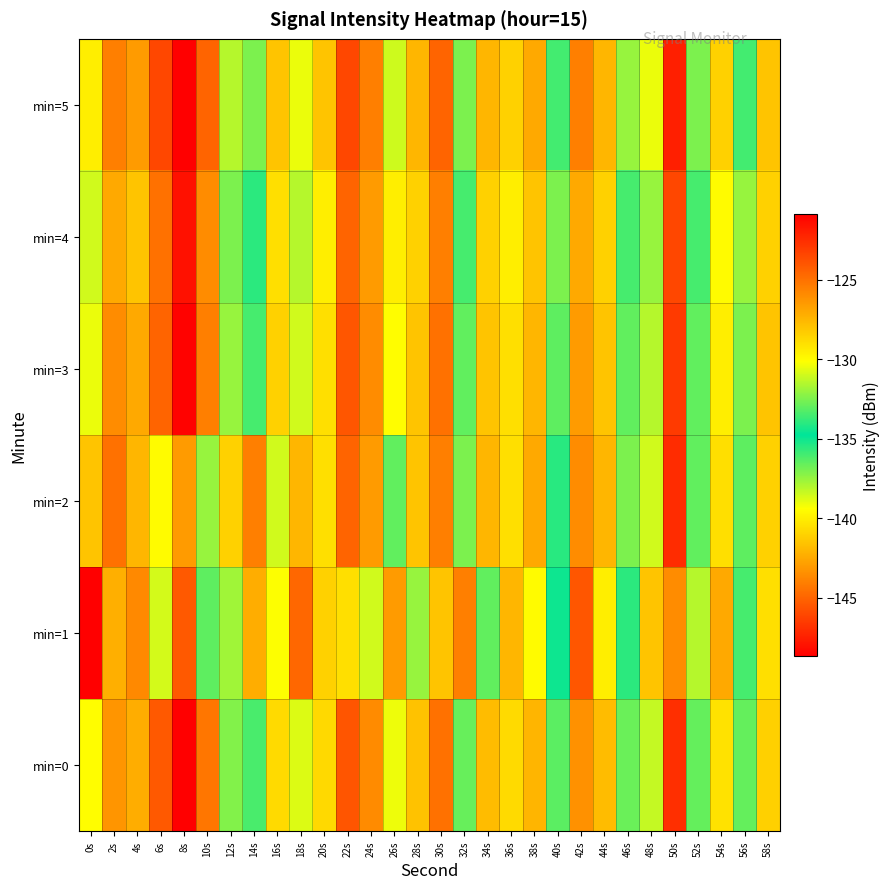

Reading left to right, transcribe all the data shown in this chart.

min=0: 0s=-130.1	2s=-126.3	4s=-127.2	6s=-124.1	8s=-120.8	10s=-125.1	12s=-132.4	14s=-133.4	16s=-128.8	18s=-130.8	20s=-128.8	22s=-124.0	24s=-125.9	26s=-139.1	28s=-127.9	30s=-125.0	32s=-132.9	34s=-127.7	36s=-128.8	38s=-127.5	40s=-136.4	42s=-126.1	44s=-127.7	46s=-132.8	48s=-131.2	50s=-122.6	52s=-132.9	54s=-129.1	56s=-136.6	58s=-128.5
min=1: 0s=-148.7	2s=-127.2	4s=-125.9	6s=-130.9	8s=-145.4	10s=-136.5	12s=-137.7	14s=-127.2	16s=-130.2	18s=-124.6	20s=-128.5	22s=-129.0	24s=-131.0	26s=-126.5	28s=-132.0	30s=-128.0	32s=-125.5	34s=-133.0	36s=-127.5	38s=-130.0	40s=-135.0	42s=-124.0	44s=-129.5	46s=-134.0	48s=-128.0	50s=-126.0	52s=-131.5	54s=-127.0	56s=-133.5	58s=-129.0
min=2: 0s=-128.0	2s=-125.0	4s=-127.5	6s=-130.0	8s=-126.5	10s=-132.0	12s=-128.5	14s=-125.5	16s=-131.0	18s=-127.5	20s=-129.0	22s=-124.5	24s=-126.5	26s=-133.0	28s=-128.0	30s=-125.5	32s=-132.5	34s=-127.5	36s=-129.0	38s=-127.0	40s=-135.5	42s=-126.0	44s=-127.5	46s=-132.5	48s=-131.0	50s=-122.5	52s=-133.0	54s=-129.0	56s=-136.5	58s=-128.5
min=3: 0s=-130.5	2s=-126.0	4s=-127.0	6s=-124.5	8s=-121.0	10s=-125.5	12s=-132.0	14s=-133.5	16s=-128.5	18s=-131.0	20s=-129.0	22s=-124.0	24s=-126.0	26s=-139.5	28s=-128.0	30s=-125.0	32s=-133.0	34s=-128.0	36s=-129.0	38s=-127.5	40s=-136.5	42s=-126.5	44s=-128.0	46s=-133.0	48s=-131.5	50s=-123.0	52s=-133.0	54s=-129.5	56s=-137.0	58s=-128.0
min=4: 0s=-131.0	2s=-127.0	4s=-128.0	6s=-125.0	8s=-121.5	10s=-126.0	12s=-132.5	14s=-134.0	16s=-129.0	18s=-131.5	20s=-129.5	22s=-124.5	24s=-126.5	26s=-140.0	28s=-128.5	30s=-125.5	32s=-133.5	34s=-128.5	36s=-129.5	38s=-128.0	40s=-137.0	42s=-127.0	44s=-128.5	46s=-133.5	48s=-132.0	50s=-123.5	52s=-133.5	54s=-130.0	56s=-137.5	58s=-128.5
min=5: 0s=-129.5	2s=-125.5	4s=-126.5	6s=-123.5	8s=-120.5	10s=-124.5	12s=-131.5	14s=-132.5	16s=-128.0	18s=-130.5	20s=-128.0	22s=-123.5	24s=-125.5	26s=-138.5	28s=-127.5	30s=-124.5	32s=-132.5	34s=-127.5	36s=-128.5	38s=-127.0	40s=-136.0	42s=-125.5	44s=-127.5	46s=-132.0	48s=-130.5	50s=-122.0	52s=-132.5	54s=-128.5	56s=-136.0	58s=-128.0